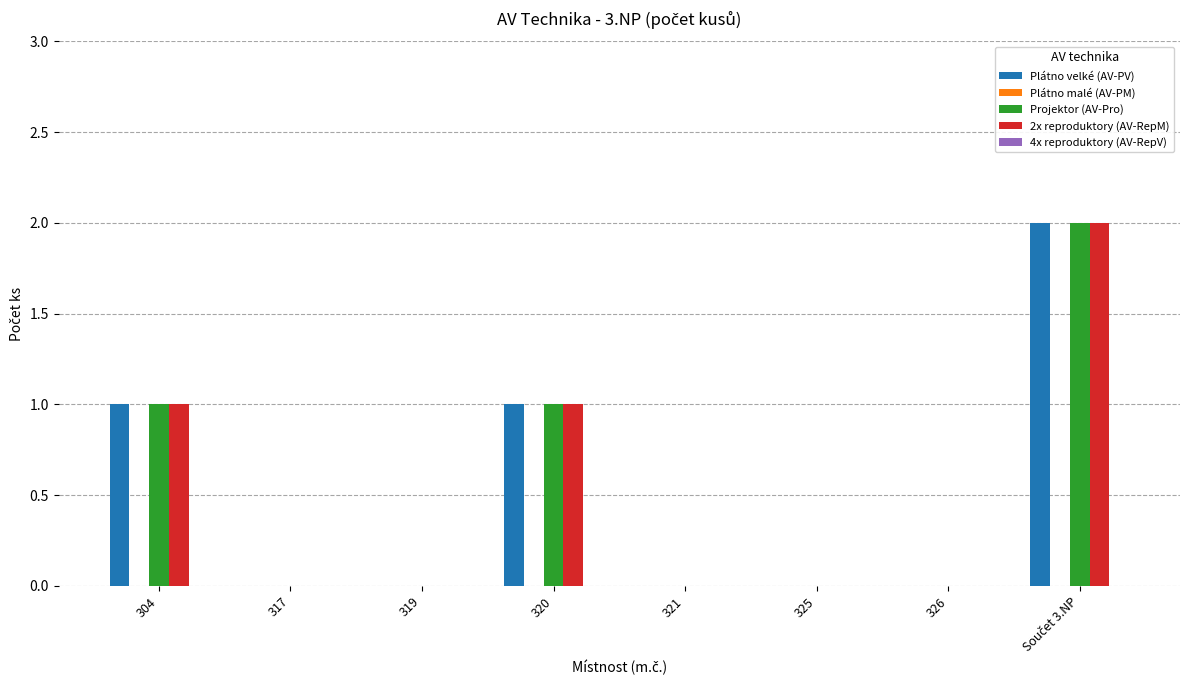

What is the total value across all series at 304?

3